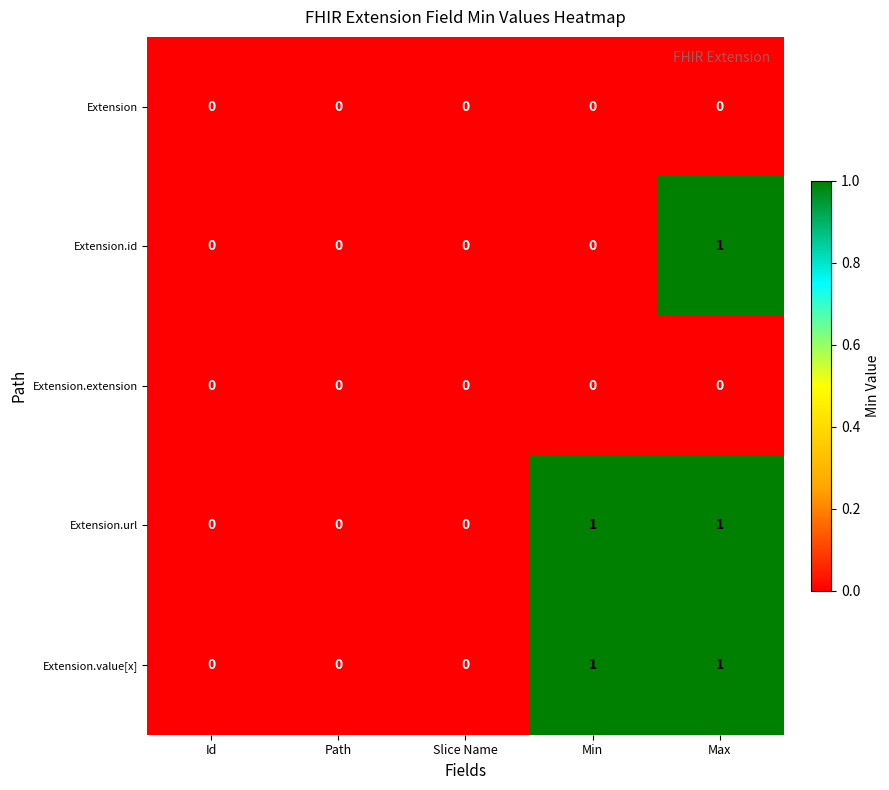

Between Min and Max, which series saw the biggest shift?

Extension.id